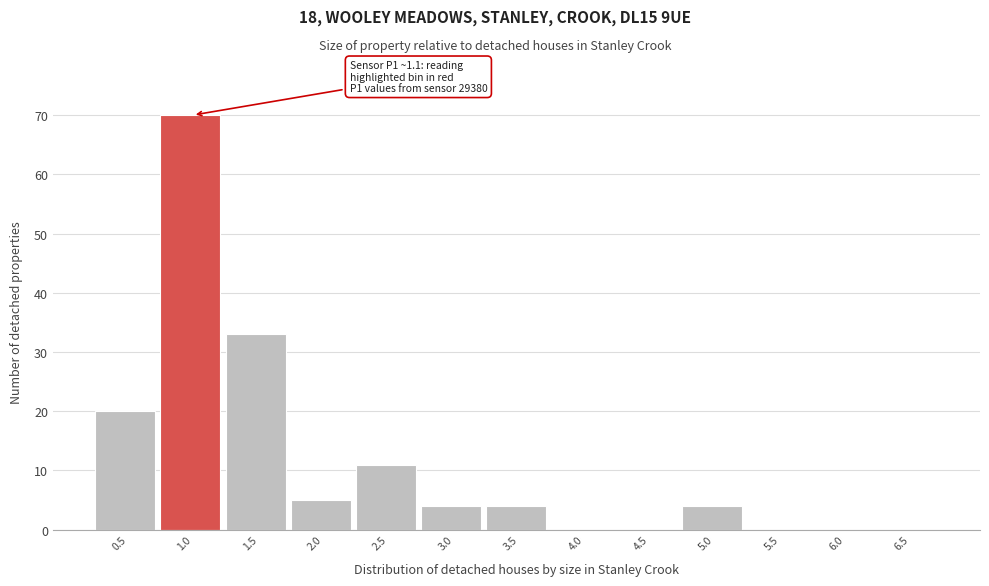

Reading left to right, extract all data points from this chart.

0.5=20	1.0=70	1.5=33	2.0=5	2.5=11	3.0=4	3.5=4	4.0=0	4.5=0	5.0=4	5.5=0	6.0=0	6.5=0